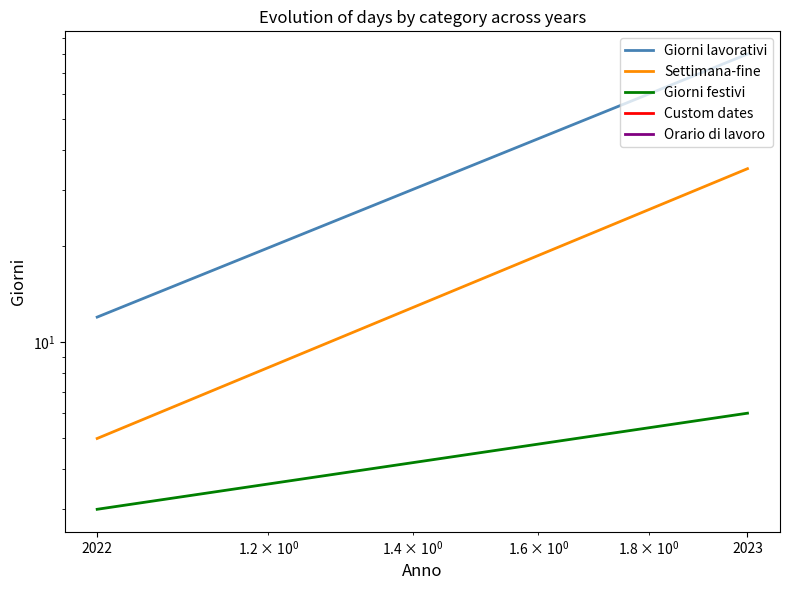

List the series in order of their peak value, lowest first.

Custom dates, Orario di lavoro, Giorni festivi, Settimana-fine, Giorni lavorativi